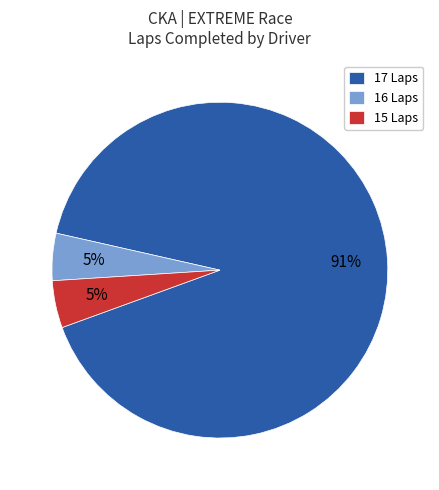

Which category has the biggest portion of the pie?

17 Laps